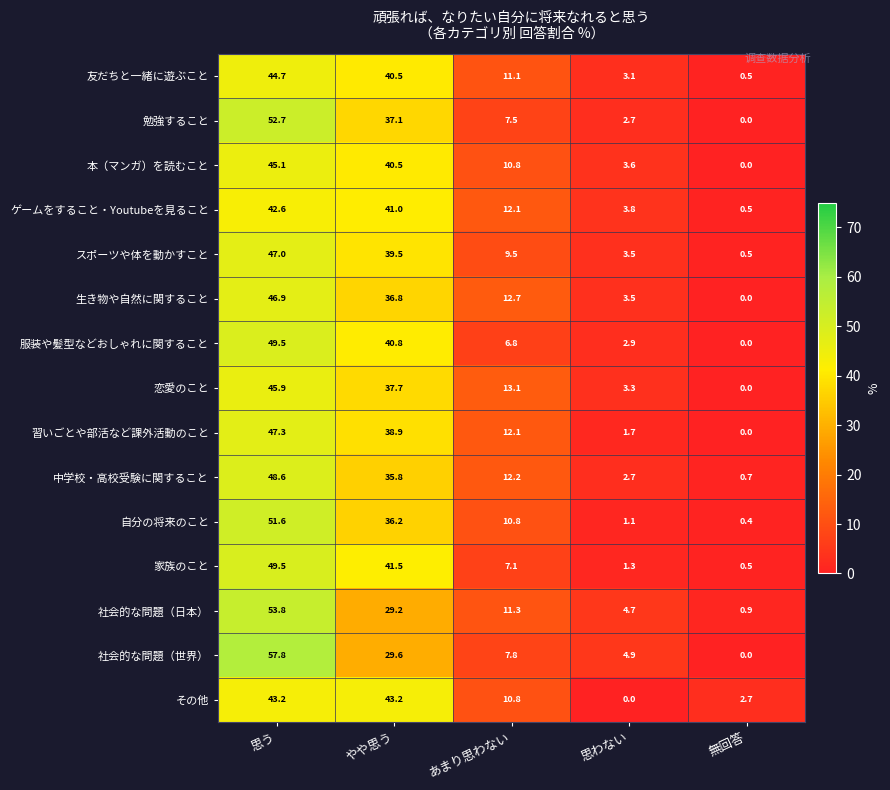

List the labels in order of ゲームをすること・Youtubeを見ること value, largest first.

思う, やや思う, あまり思わない, 思わない, 無回答